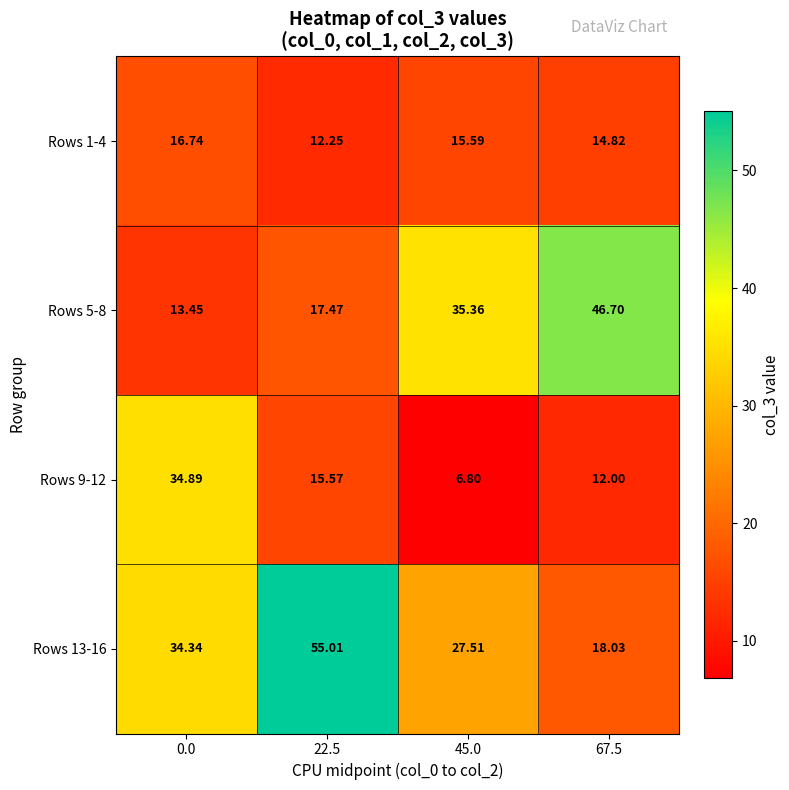

Is the value of Rows 5-8 at 0.0 greater than the value of Rows 1-4 at 0.0?

No